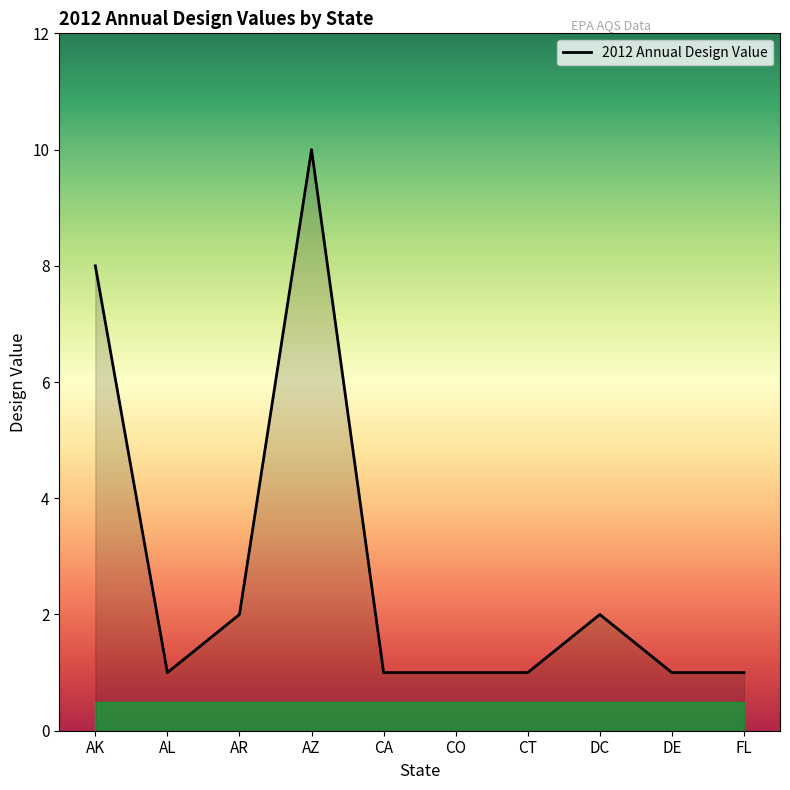

What is the greatest value displayed?

10